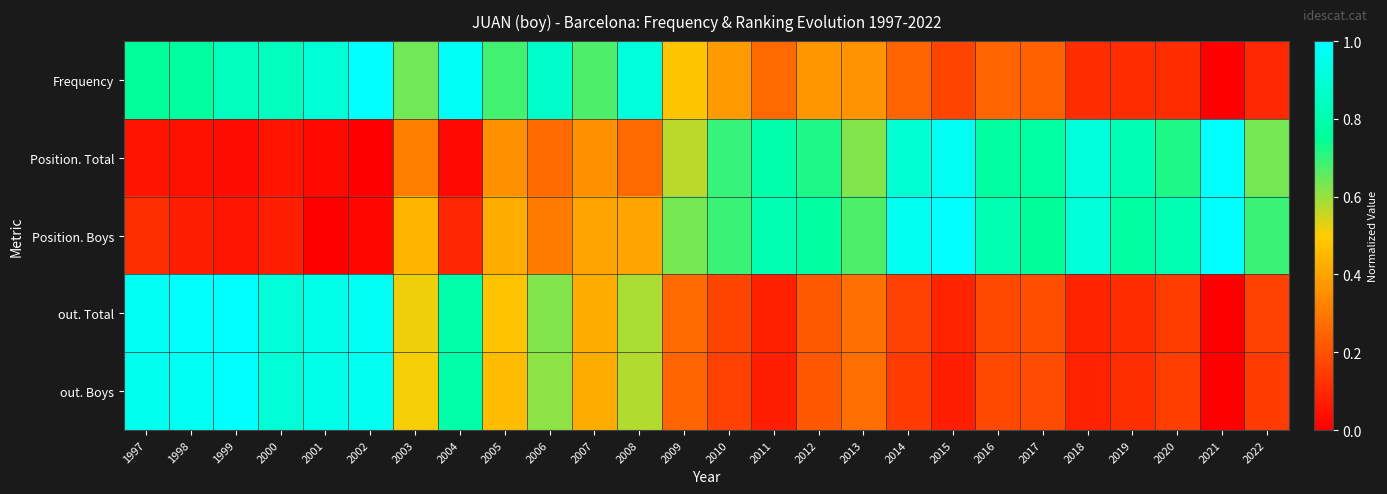

Which has a higher value, 2019 or 2004?

2004